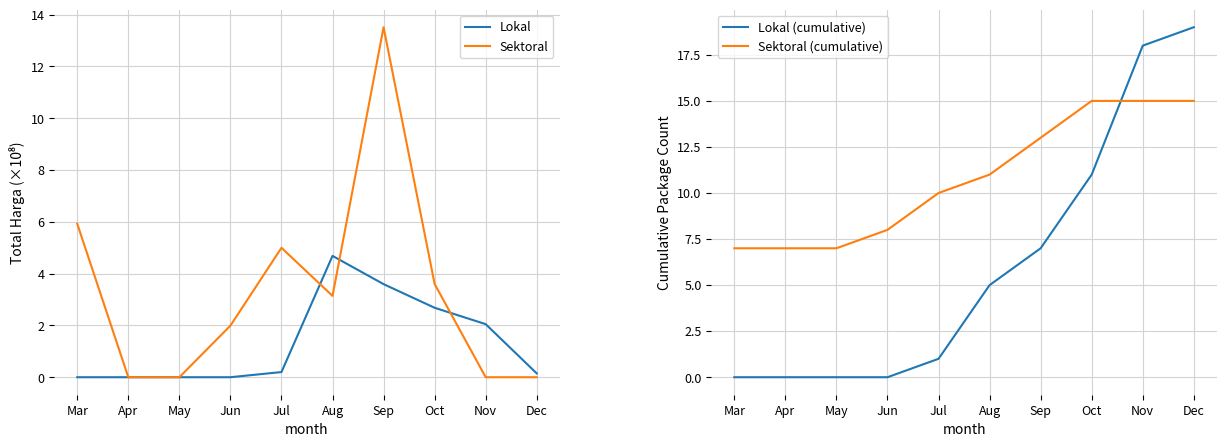

At how many categories does at least one series exceed 15?

2